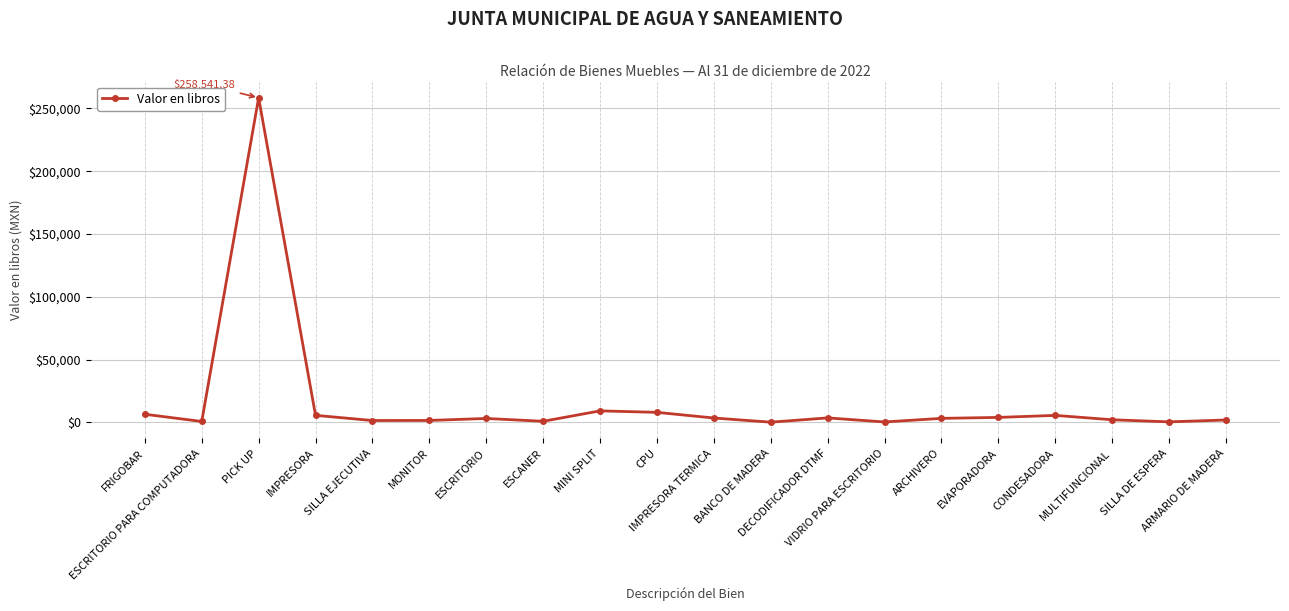

True or false: the data shows 5500.0 at IMPRESORA.

True